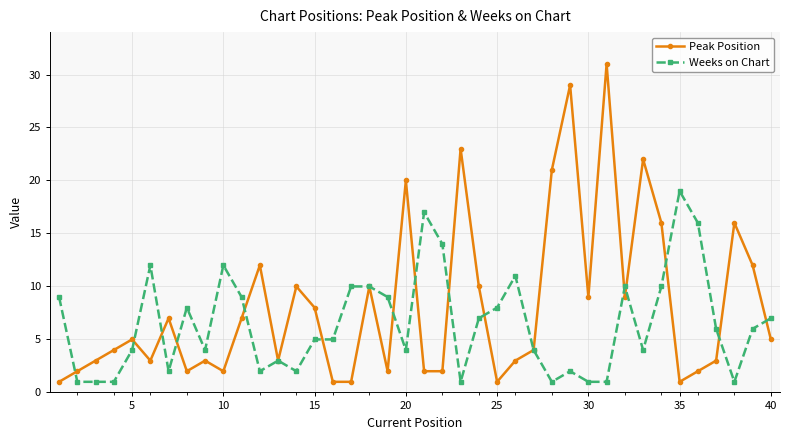

List the series in order of their peak value, lowest first.

Weeks on Chart, Peak Position